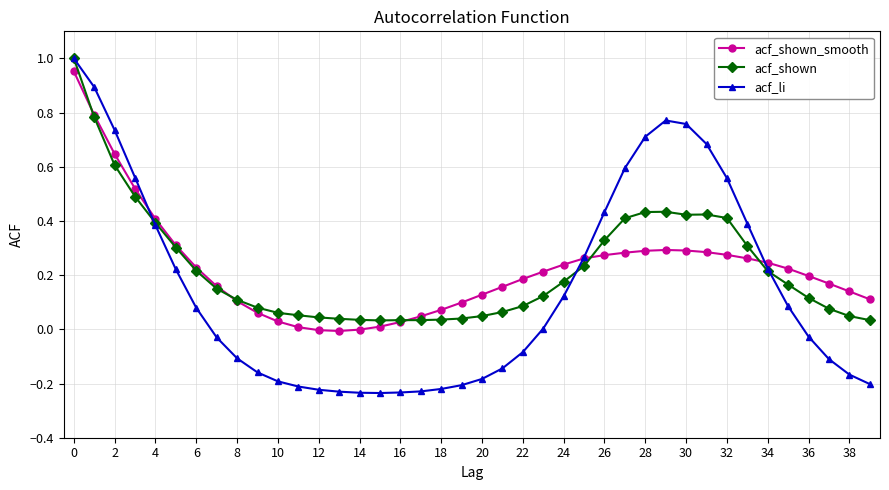

Between 2 and 14, which series saw the biggest shift?

acf_li